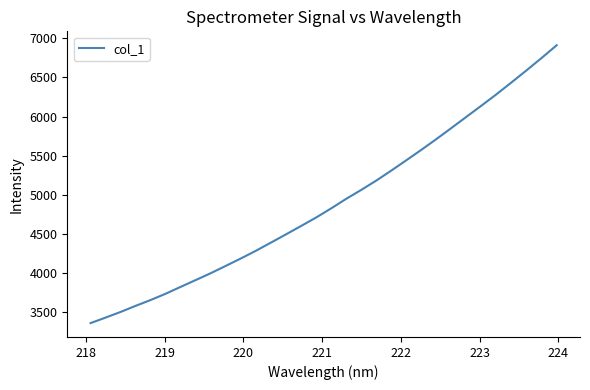

What is the minimum value shown in the chart?

3358.2